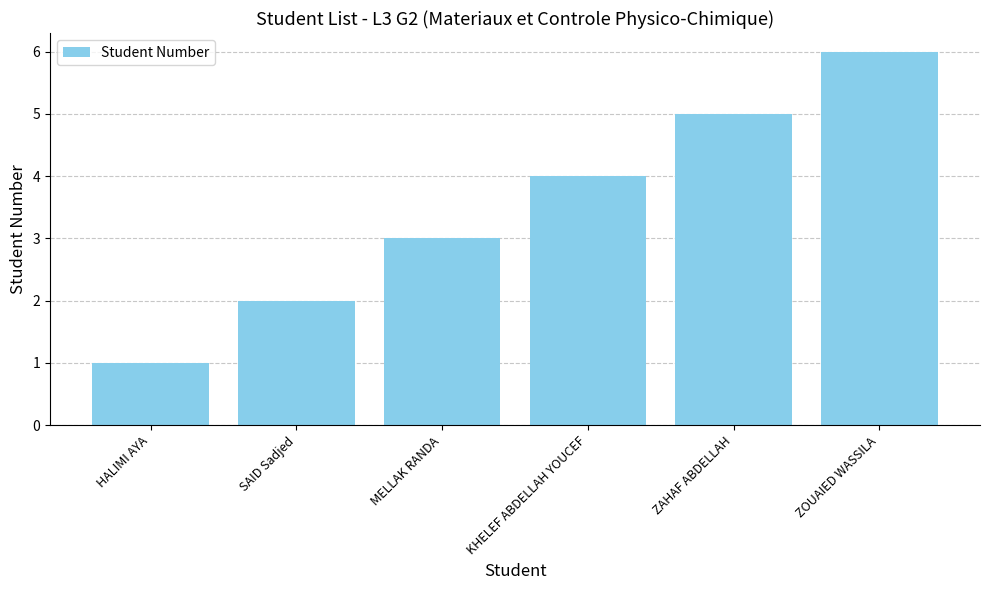

Reading left to right, list all the values displayed in this chart.

HALIMI AYA=1	SAID Sadjed=2	MELLAK RANDA=3	KHELEF ABDELLAH YOUCEF=4	ZAHAF ABDELLAH=5	ZOUAIED WASSILA=6